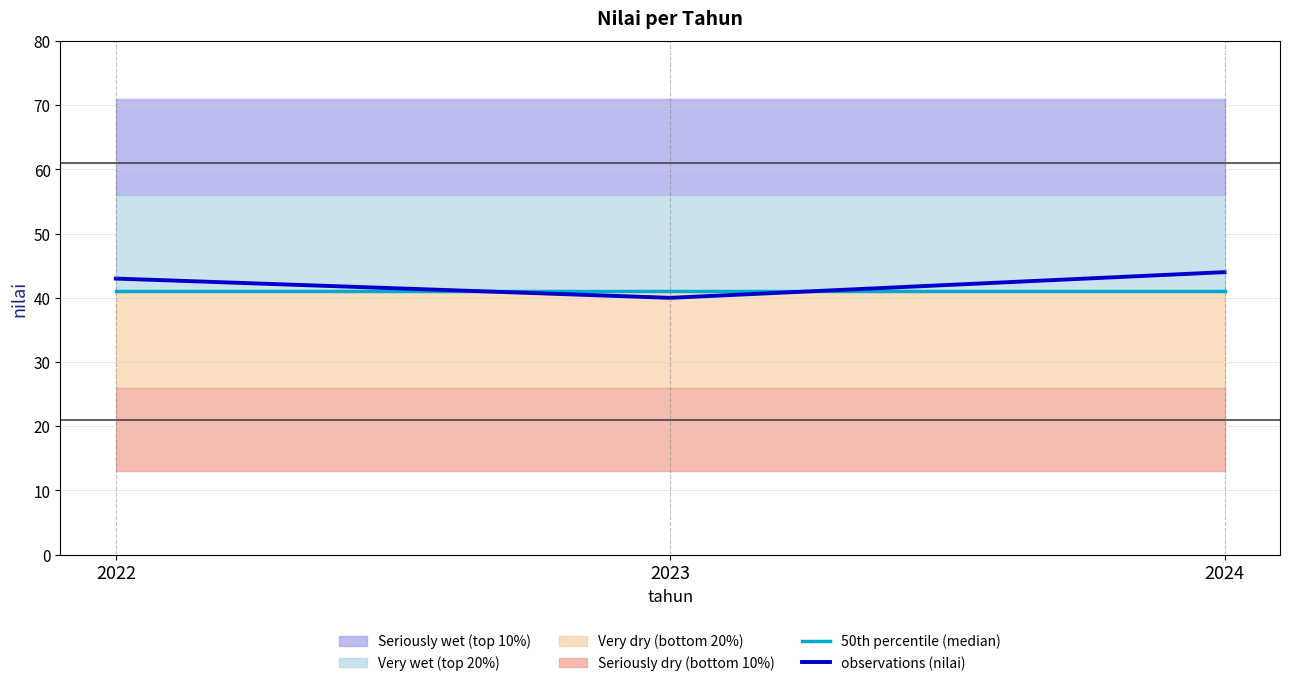

Reading right to left, list all the values displayed in this chart.

50th percentile (median): 41	41	41
observations (nilai): 44	40	43